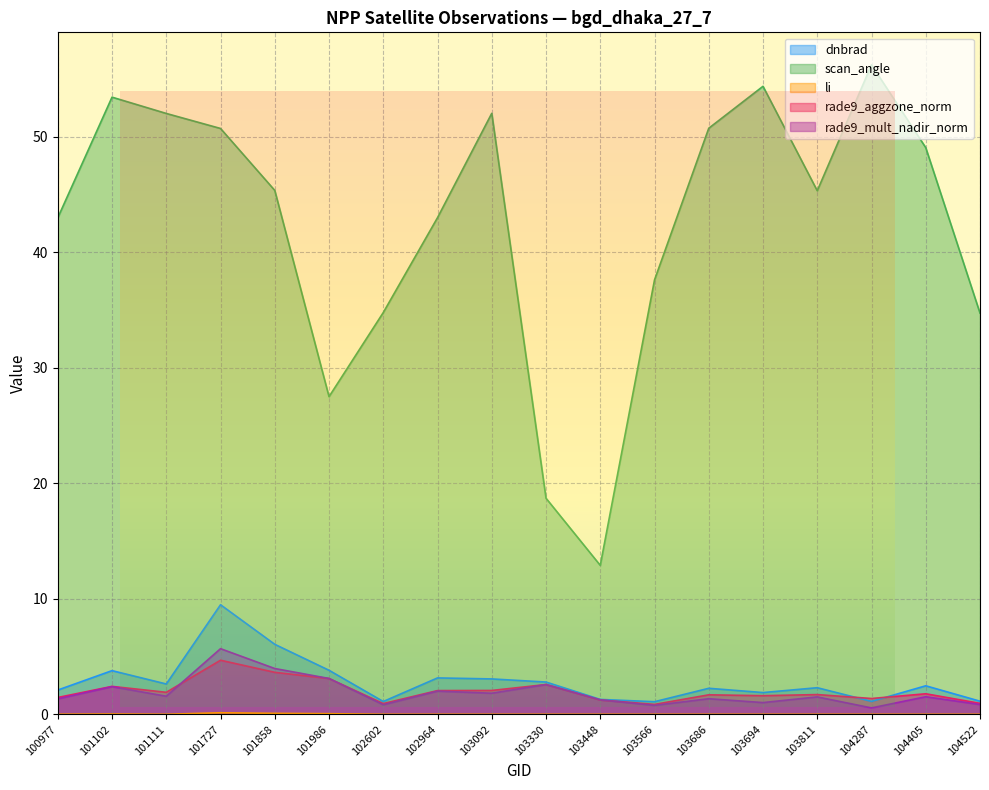

The value of li at 103686 is 0.1. True or false?

False